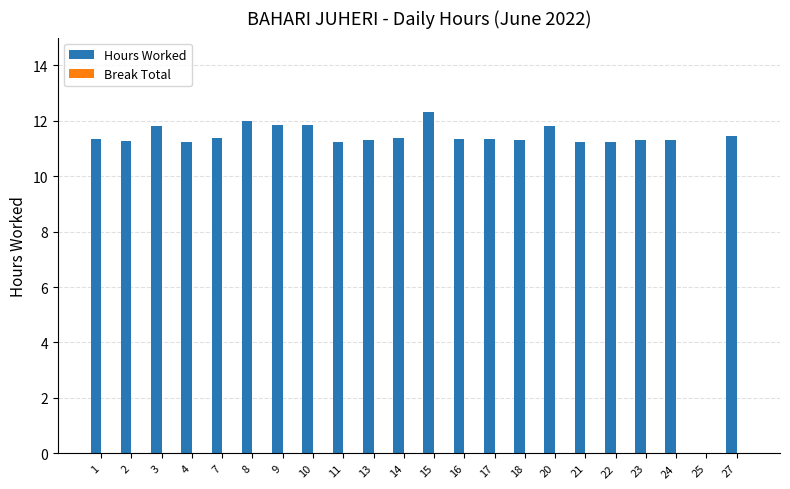

What is the change in value from 10 to 22?

-0.6